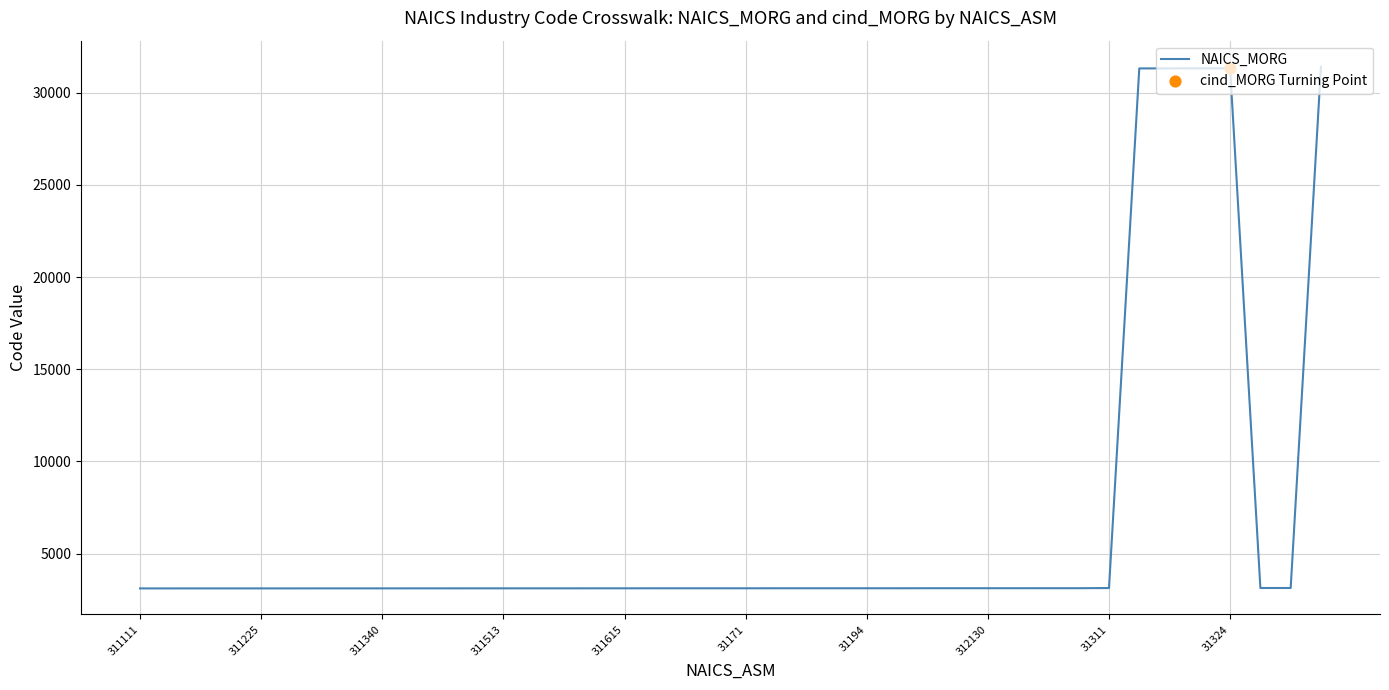

What is the maximum value shown in the chart?

31411